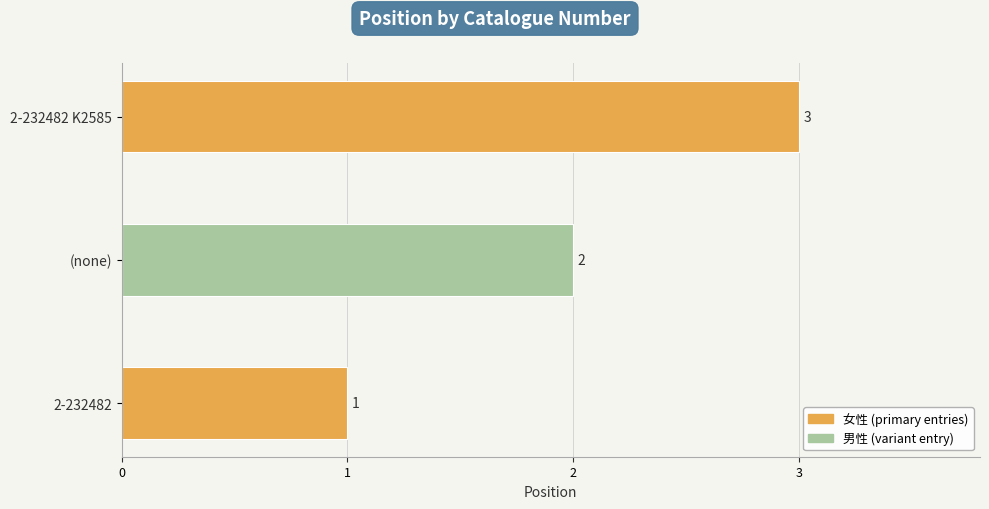

What is the maximum value shown in the chart?

3